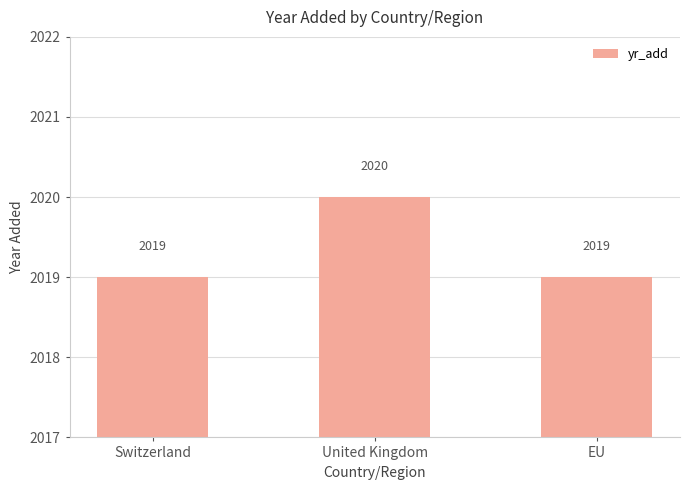

Does the chart contain stacked bars?

No